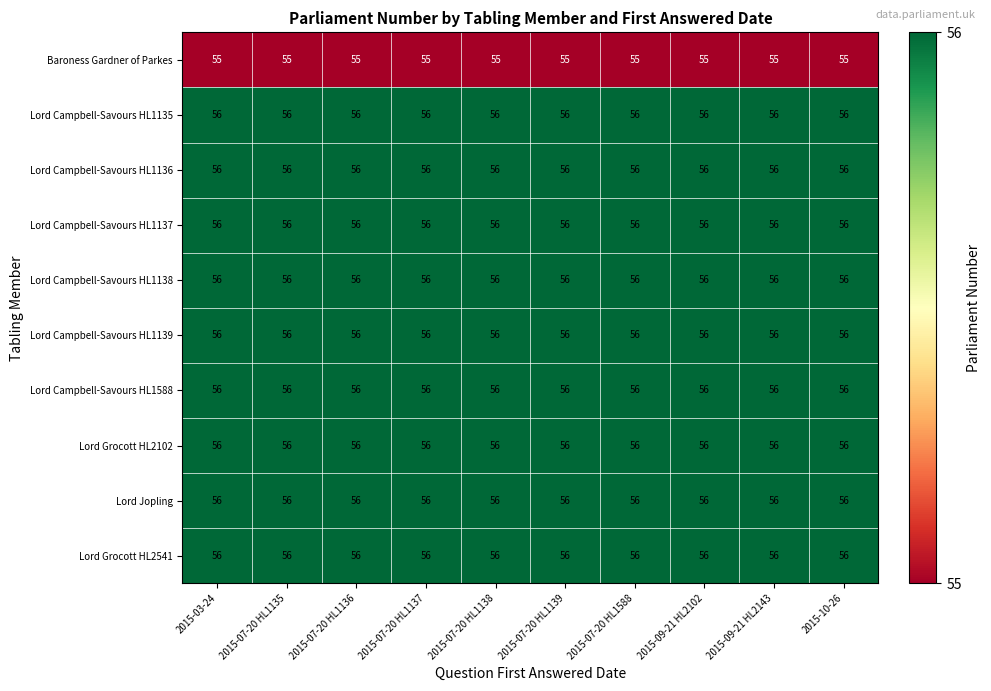

What is the sum of all Lord Campbell-Savours HL1588 values?

560